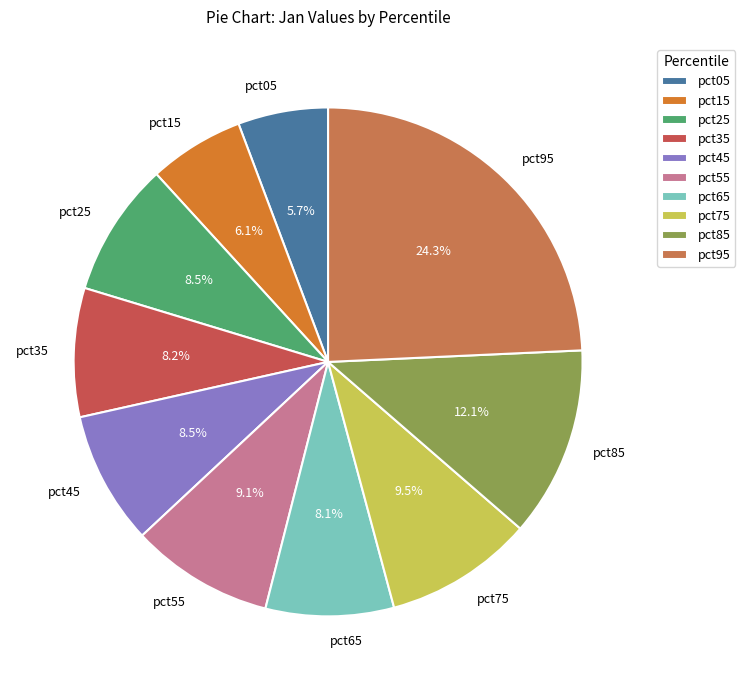

What is the largest slice in the pie chart?

pct95